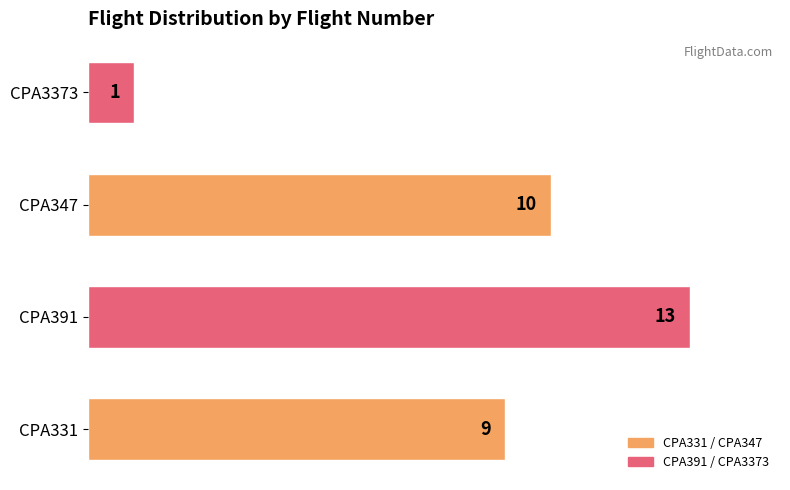

What is the difference between the second highest and minimum values?

9